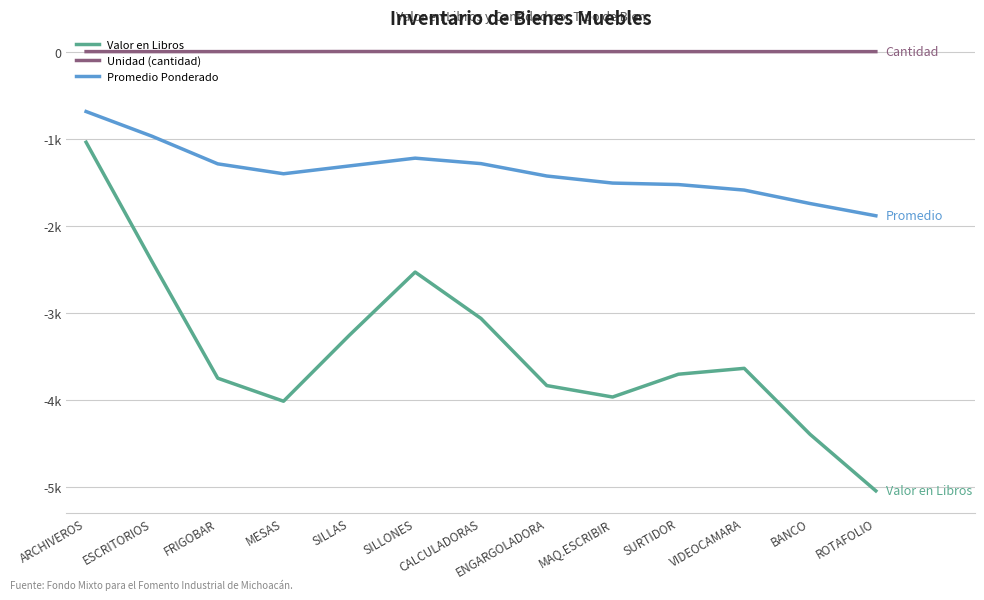

At which category is the sum across all series the highest?

ARCHIVEROS